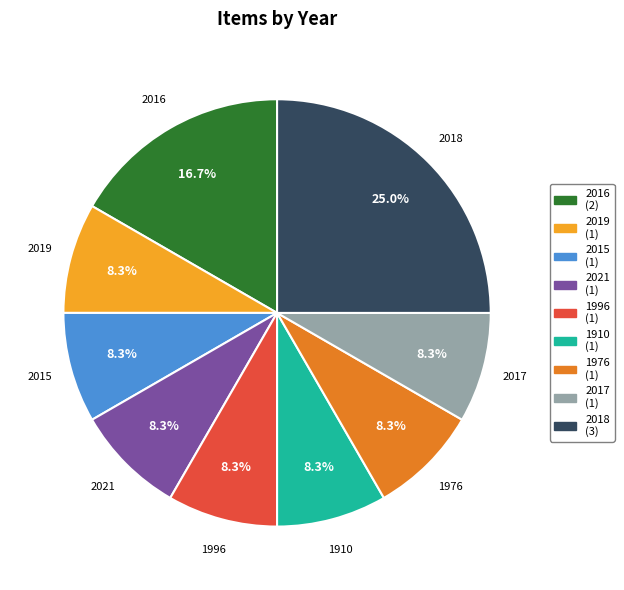

To the nearest percent, what percentage of the pie is 1976?

8%